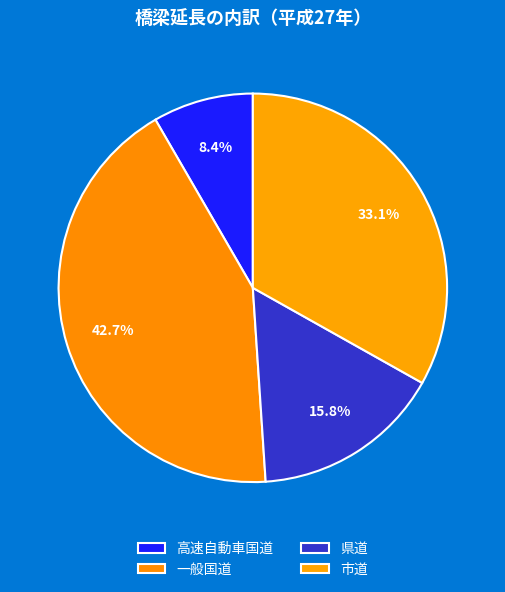

To the nearest percent, what is the difference between the largest and smallest slice percentages?

34%